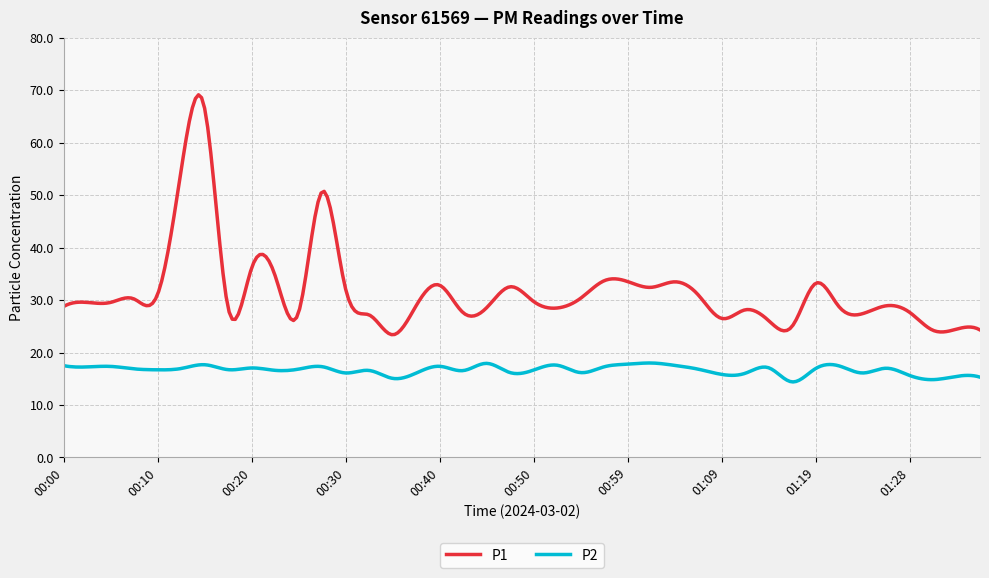

Which series has the largest total across all categories?

P1